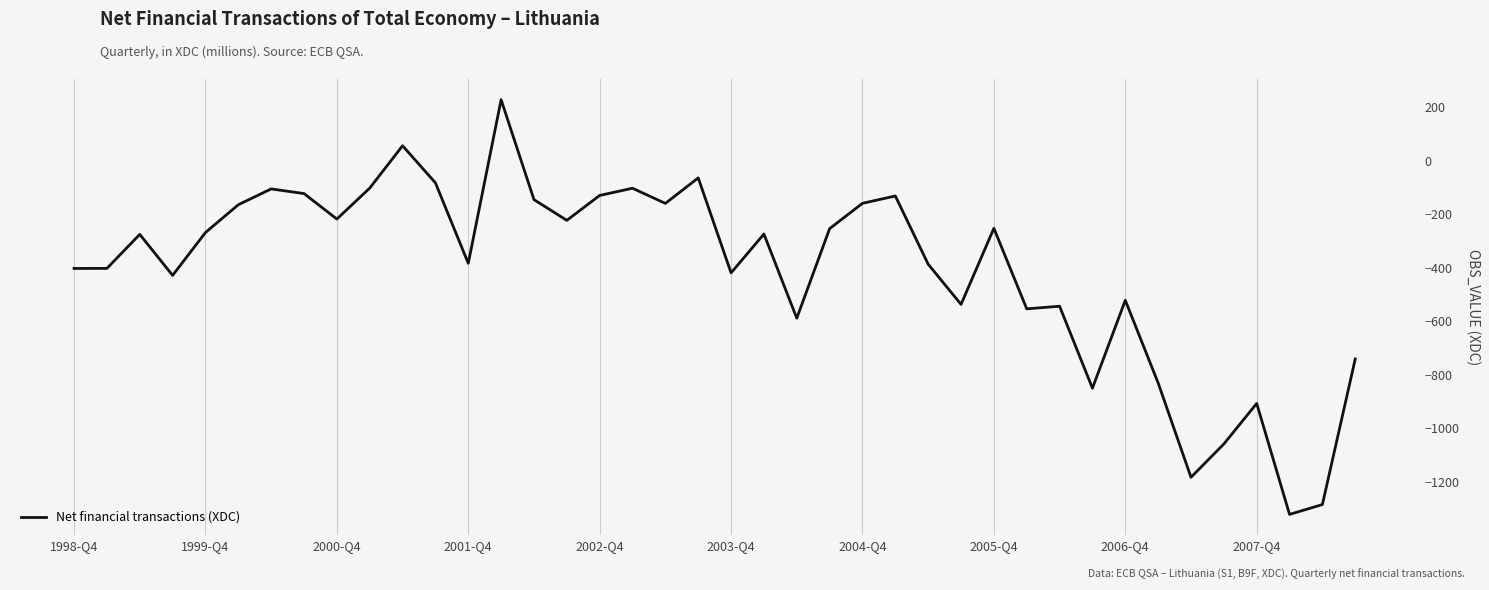

What is the smallest value displayed?

-1321.2